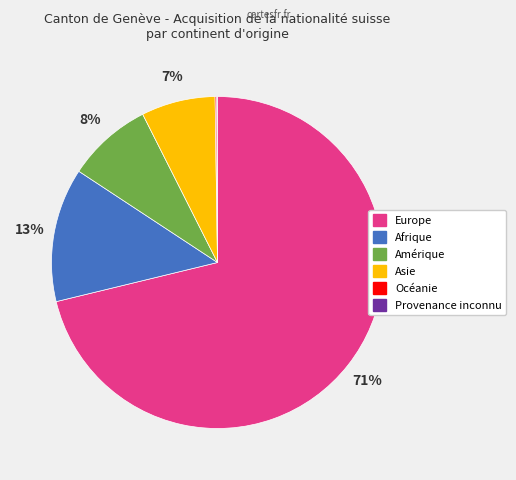

Is there any slice that represents more than half of the pie?

Yes